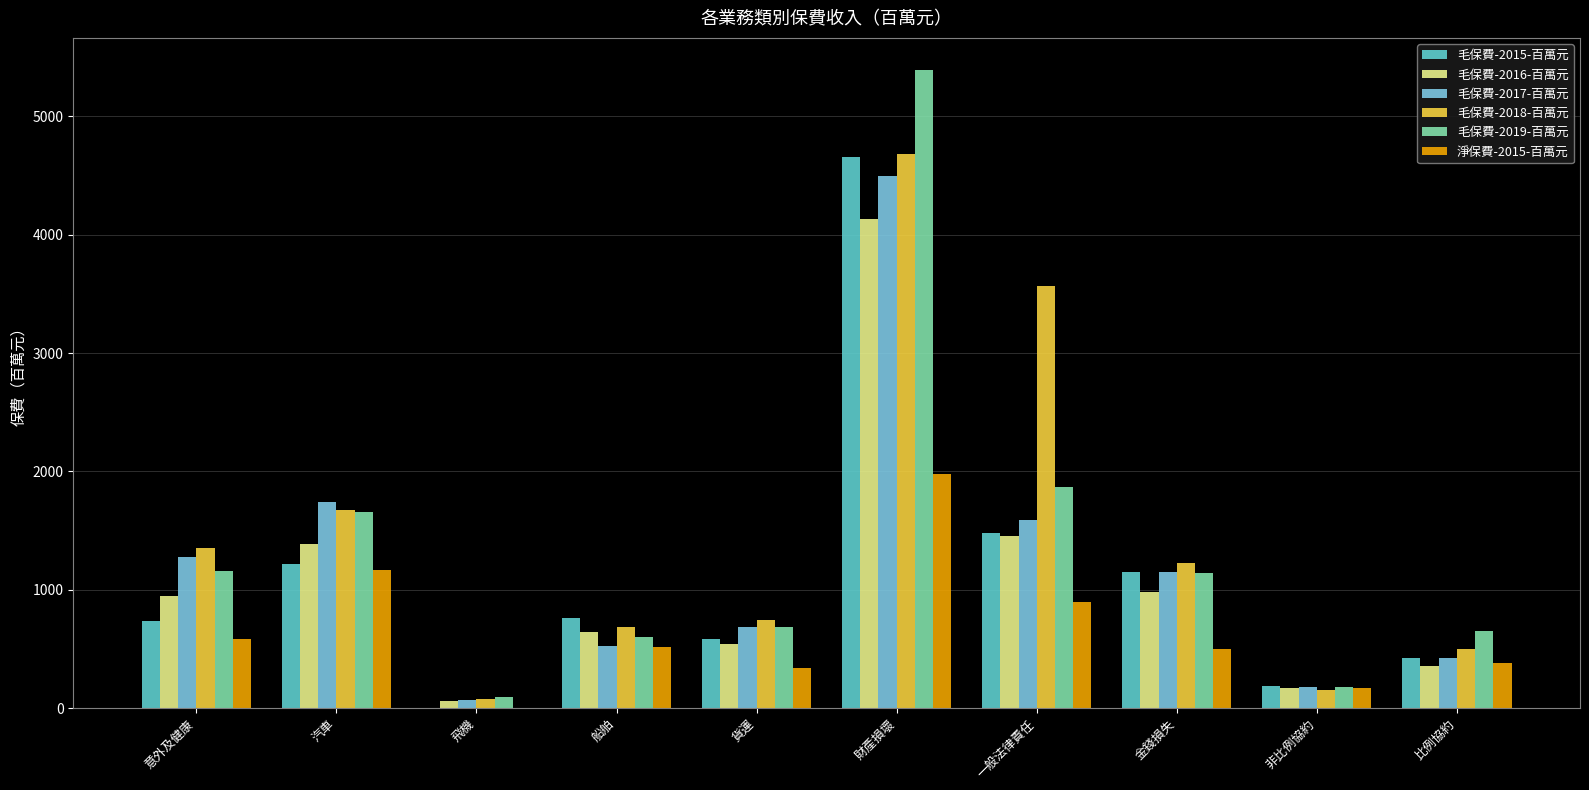

Reading left to right, transcribe all the data shown in this chart.

毛保費-2015-百萬元: 736.0	1217.8	3.9	763.0	586.6	4658.9	1483.1	1149.8	184.1	422.9
毛保費-2016-百萬元: 942.7	1383.2	59.5	646.0	545.1	4128.5	1450.9	977.3	169.0	352.5
毛保費-2017-百萬元: 1274.1	1737.8	65.1	524.8	685.1	4498.7	1589.9	1148.8	176.6	426.6
毛保費-2018-百萬元: 1355.9	1675.3	77.5	686.0	740.6	4679.3	3567.6	1229.6	153.4	499.4
毛保費-2019-百萬元: 1160.1	1652.7	91.1	598.1	681.0	5393.3	1867.7	1140.7	180.5	654.5
淨保費-2015-百萬元: 579.6	1168.4	3.9	515.8	342.5	1974.2	892.4	501.2	173.0	382.5